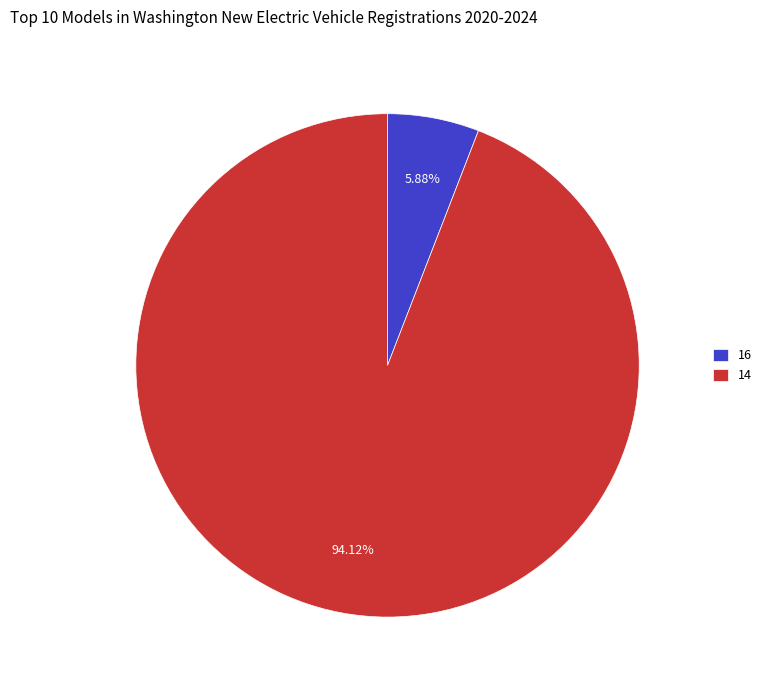

Is 16 the majority of the pie?

No